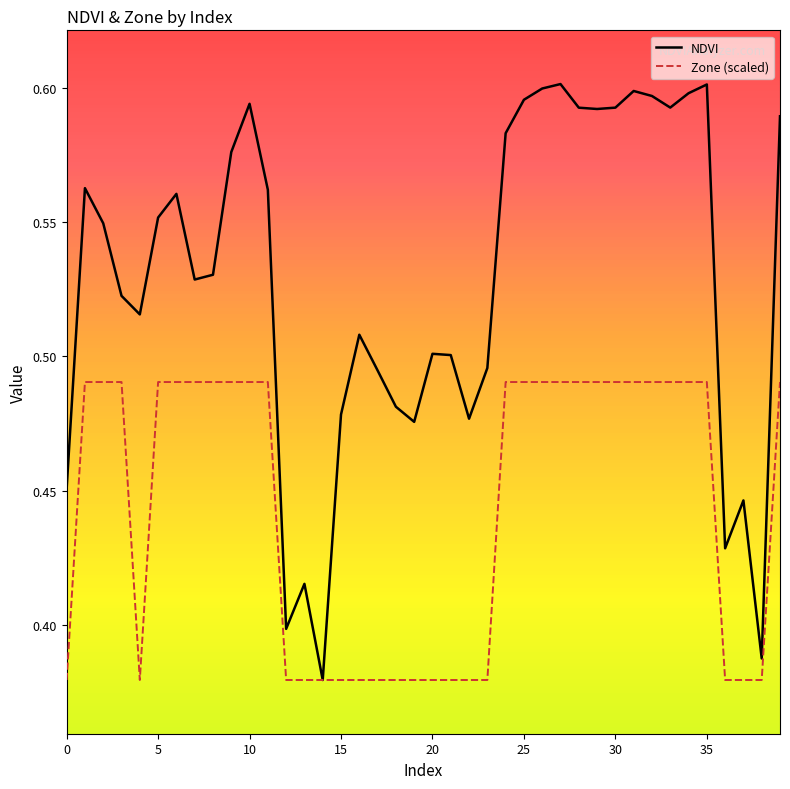

How many distinct data groups are displayed?

2